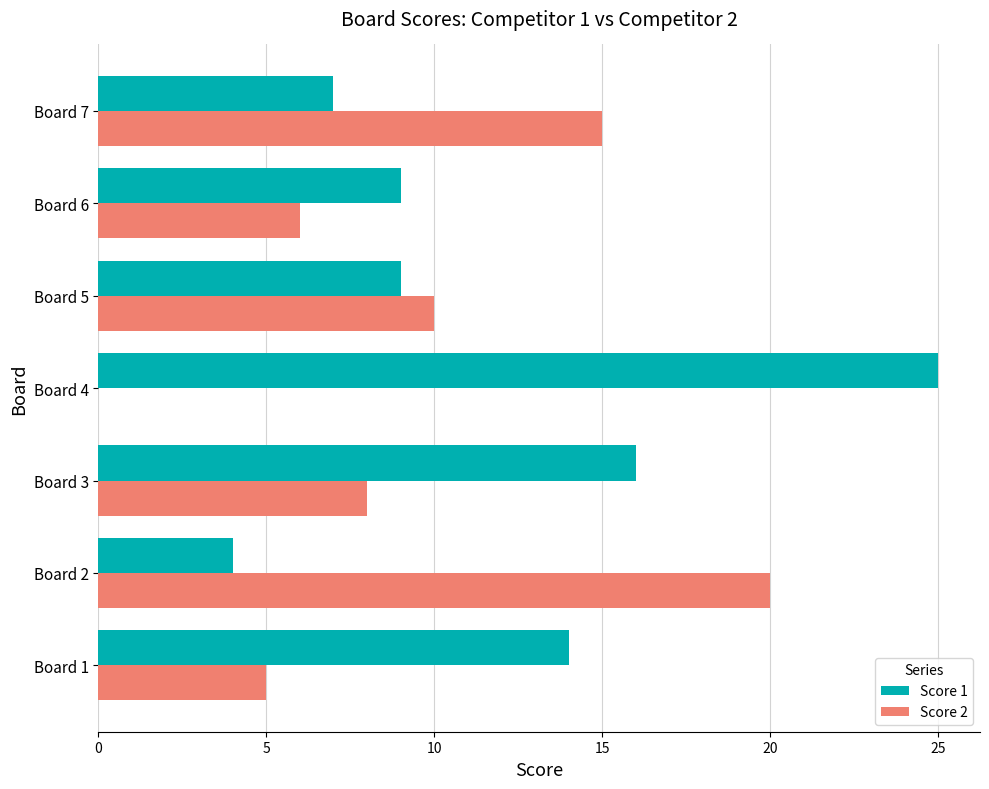

The value of Score 1 at Board 6 is 9. True or false?

True